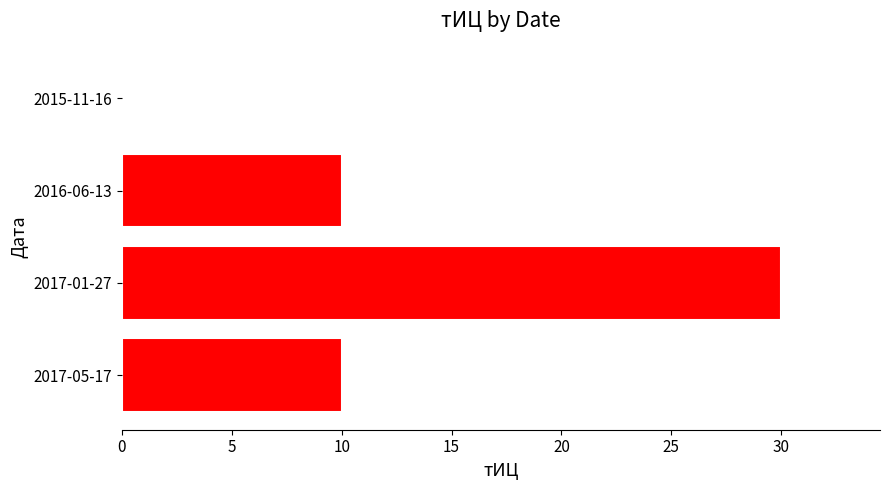

True or false: the data shows -12 at 2015-11-16.

False